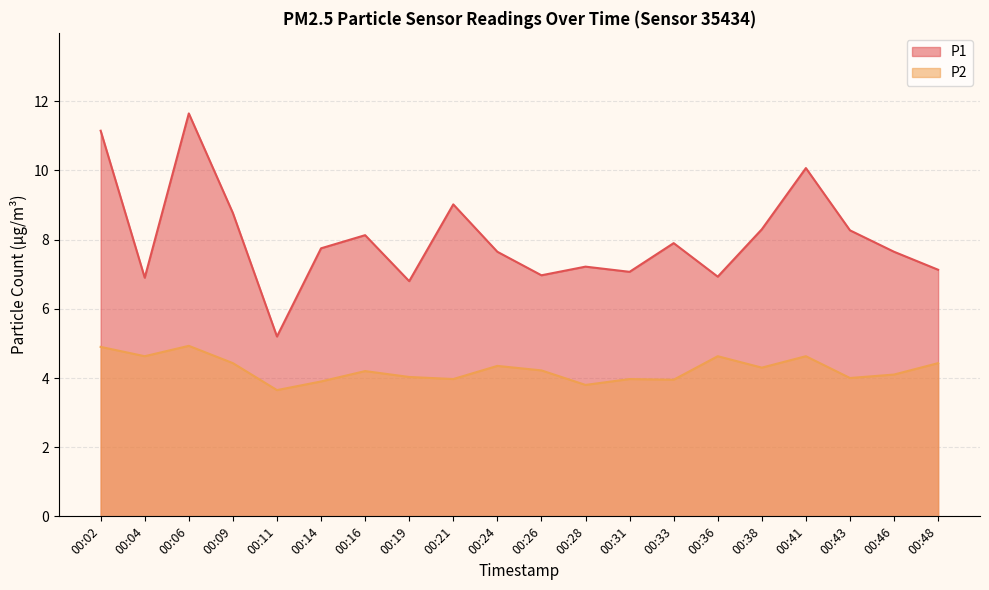

Does the chart display data point markers on the line(s)?

No